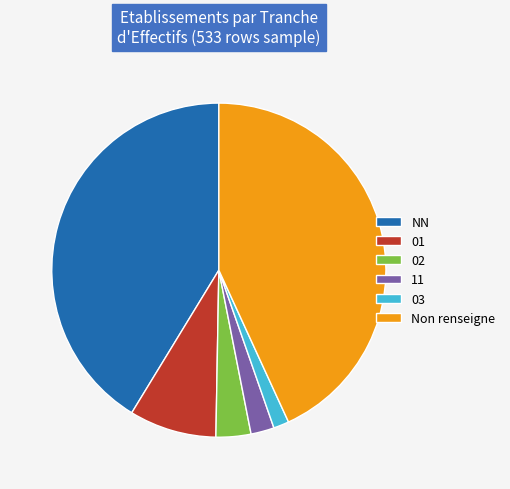

How many segments does this pie chart have?

6